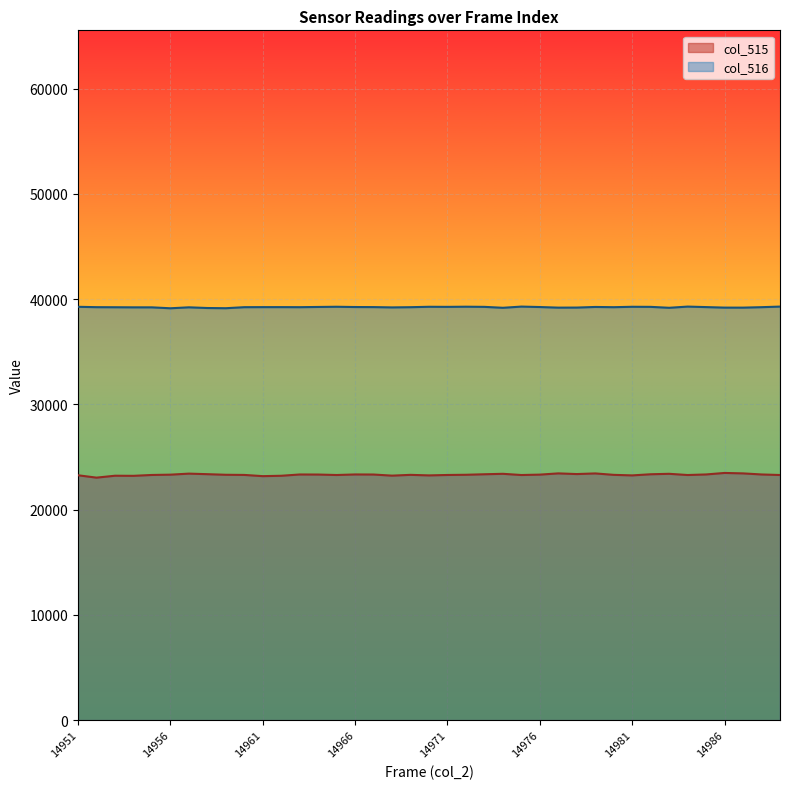

What is the difference between the highest and lowest values at 14967?

15908